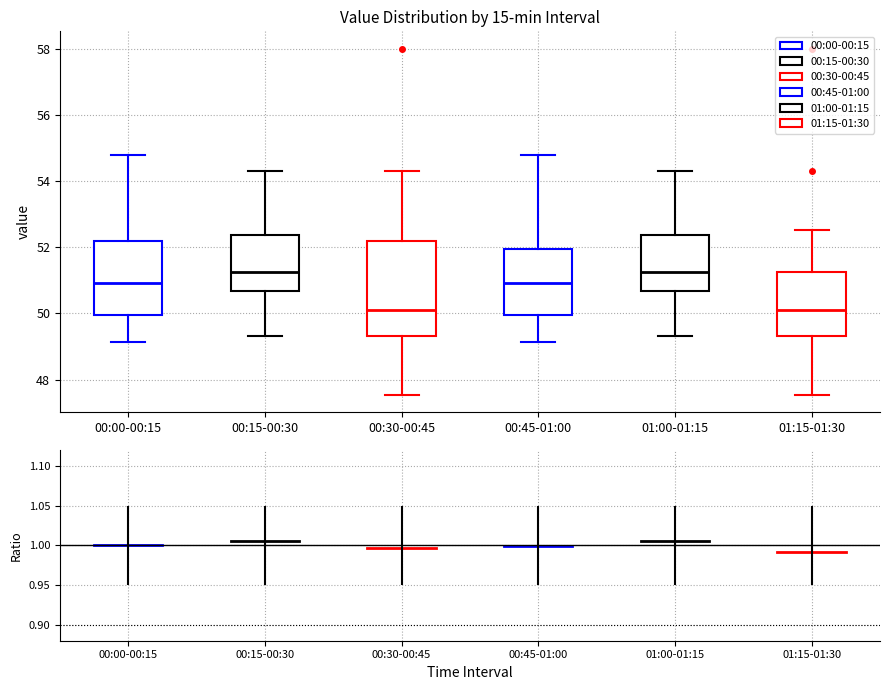

Comparing the boxes themselves (not the whiskers), which one is the tallest?

00:30-00:45